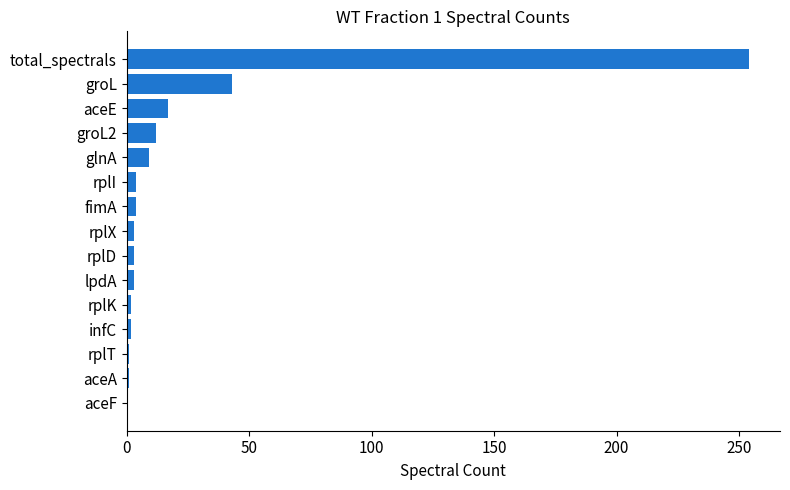

Is it true that the value at groL is 77?

False